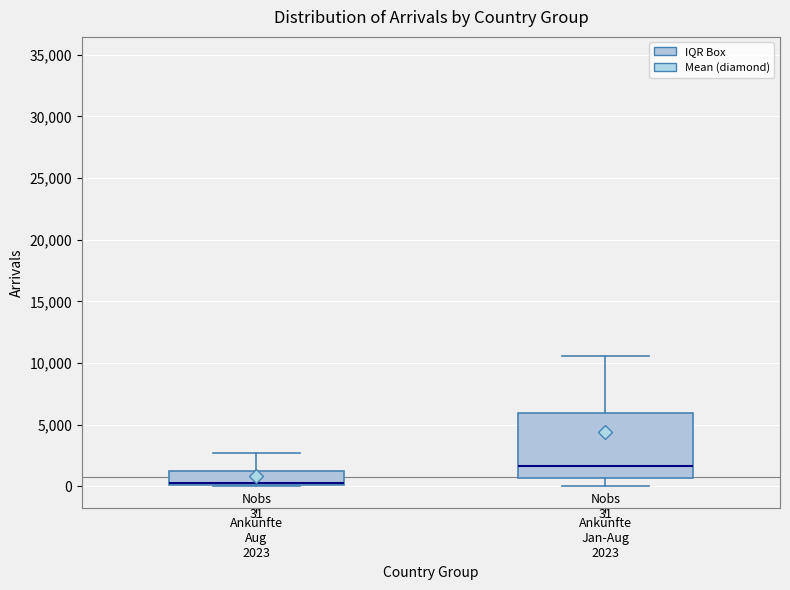

Which box's median line is the highest?

Ankünfte Jan-Aug 2023